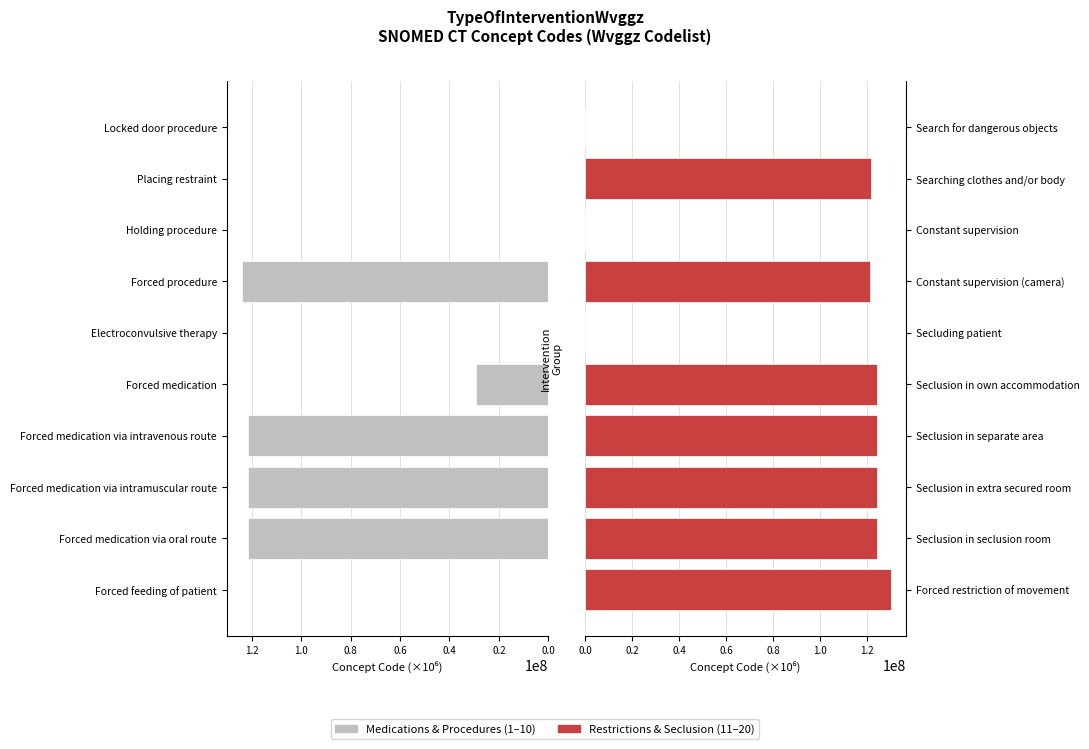

The value of Group A (codes 1–10) at Forced medication via intramuscular route is 121511000.1. True or false?

True